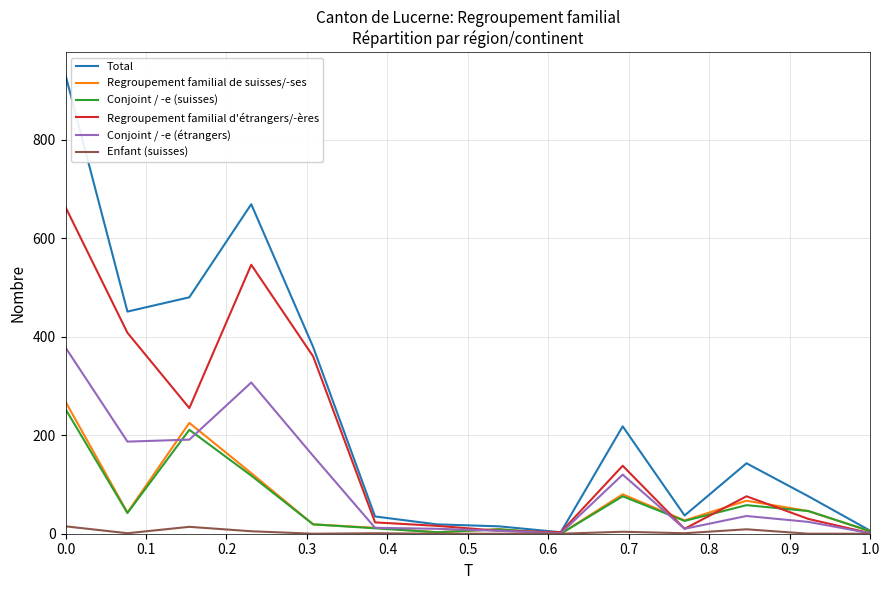

What is the average value of the Total series?

247